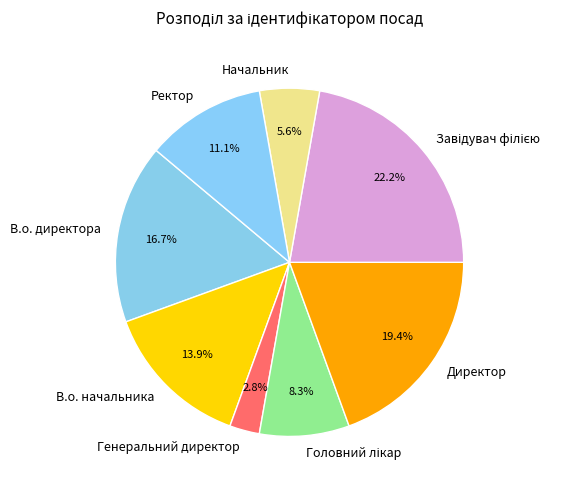

The Начальник slice represents 6% of the pie. True or false?

True